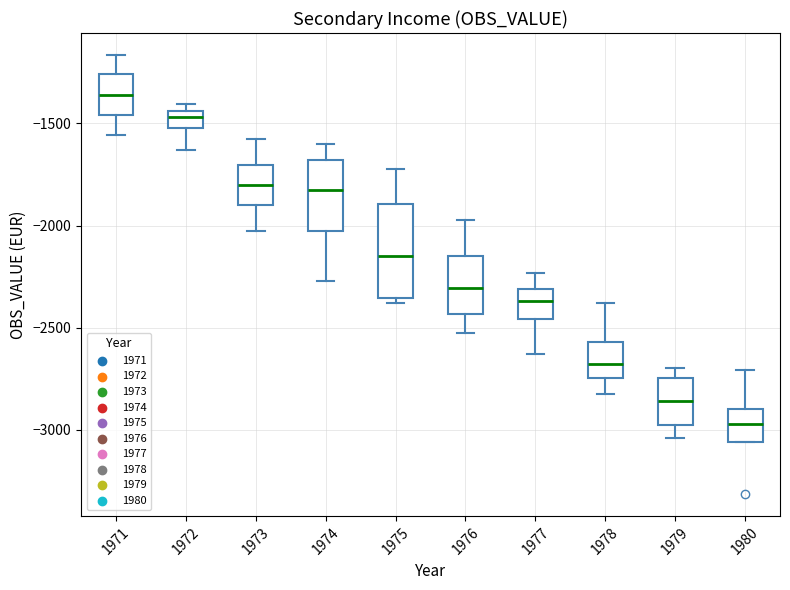

Comparing the boxes themselves (not the whiskers), which one is the tallest?

1975